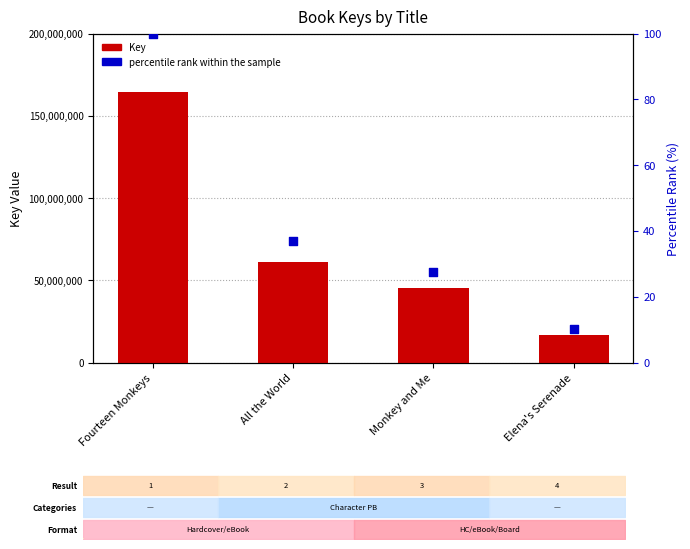

Which series has the largest total across all categories?

Key